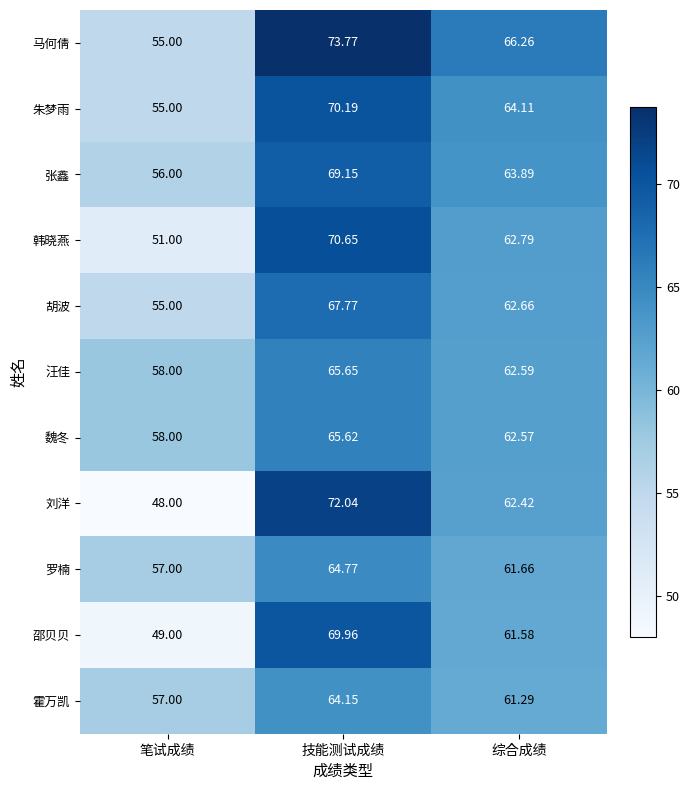

At which label does 张鑫 first exceed 63?

技能测试成绩